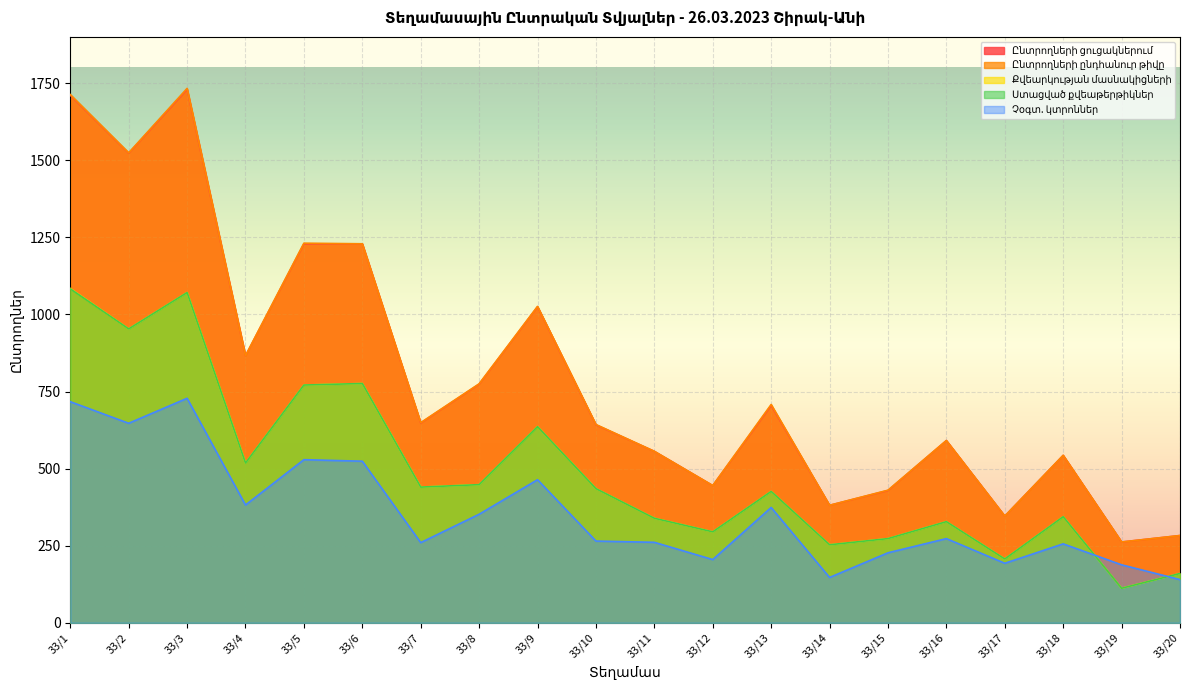

Which series has the widest spread of values?

Ընտրողների ընդհանուր թիվը